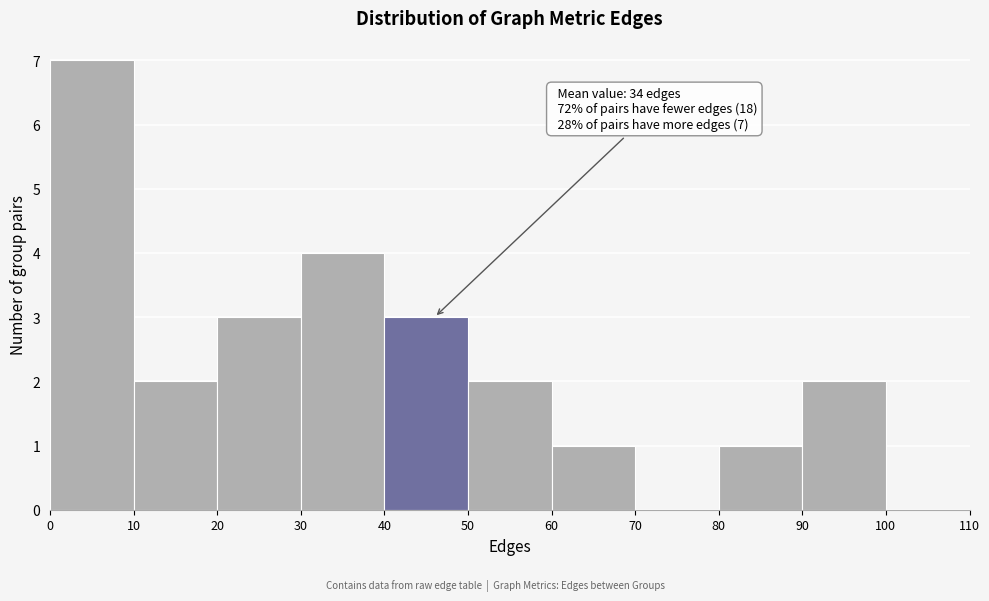

Which range on the x-axis has the tallest bar?

0 to 10